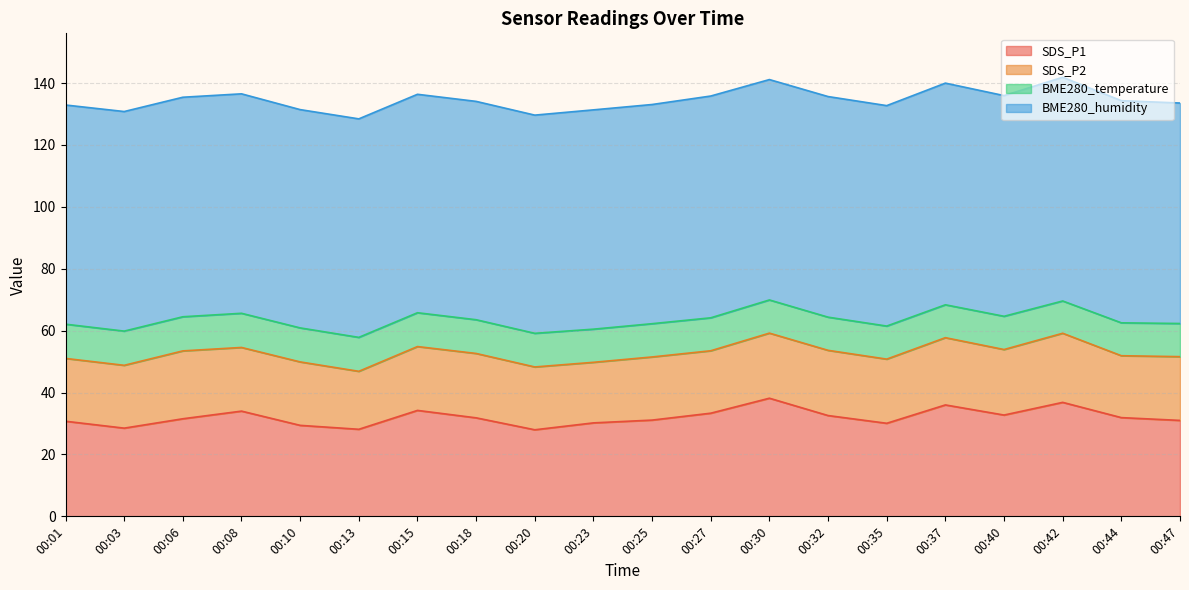

The value of BME280_humidity at 00:03 is 20.0. True or false?

False